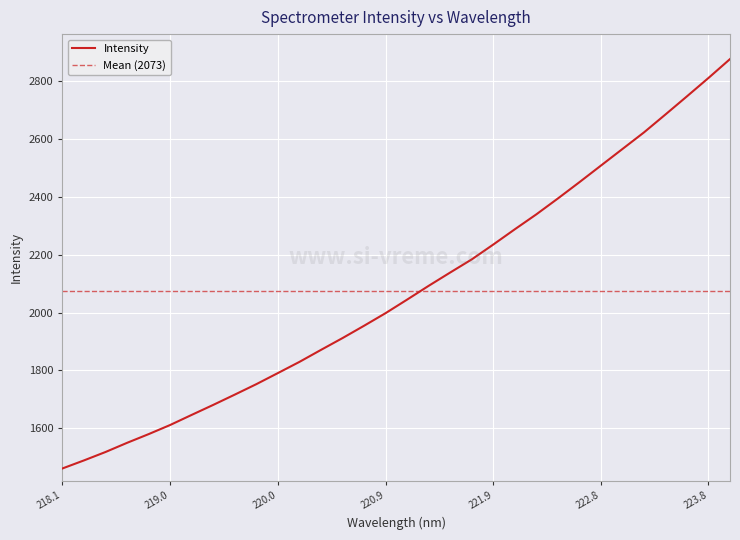

Reading left to right, what are all the values shown in this chart?

1461.1	1488.9	1518.0	1549.7	1579.8	1611.4	1646.3	1680.9	1716.4	1752.5	1790.9	1829.5	1871.0	1911.8	1954.4	1998.0	2044.8	2092.4	2138.4	2183.7	2235.1	2287.8	2339.4	2394.2	2450.4	2507.9	2565.2	2622.5	2684.6	2747.3	2810.7	2876.0